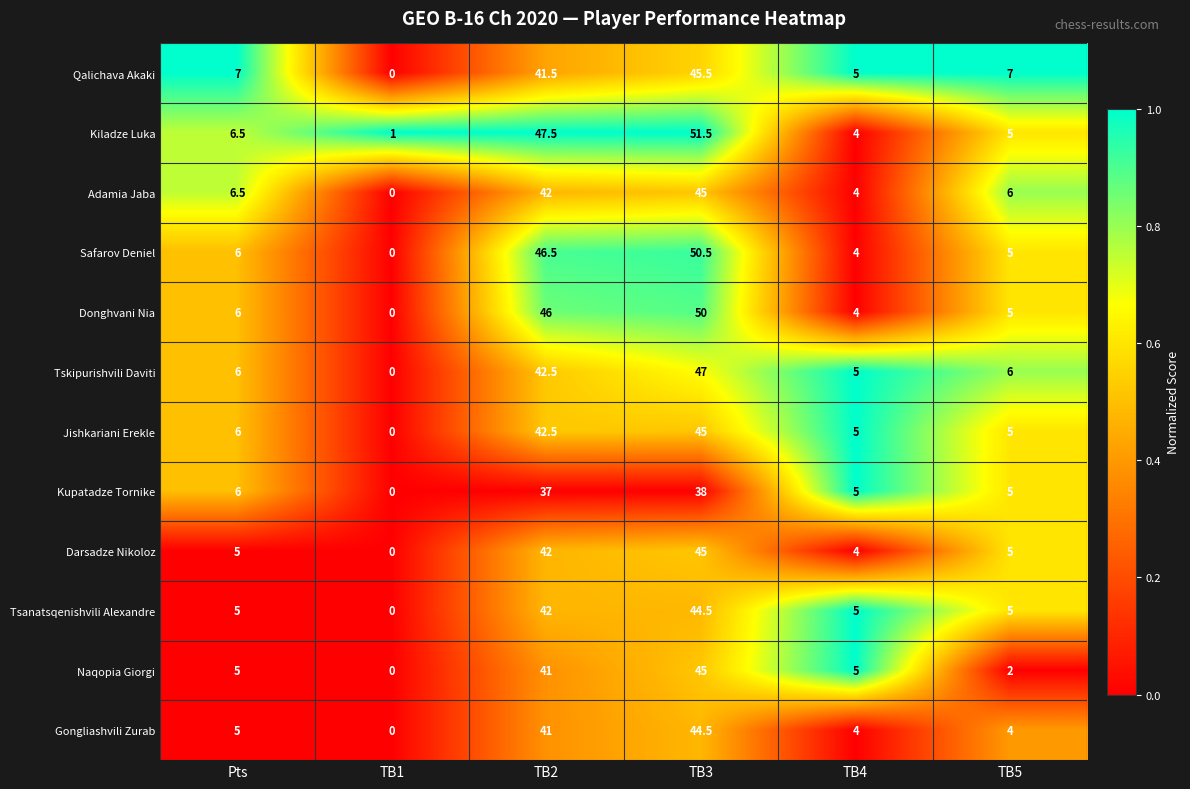

Between TB2 and TB3, which series saw the biggest shift?

Tskipurishvili Daviti